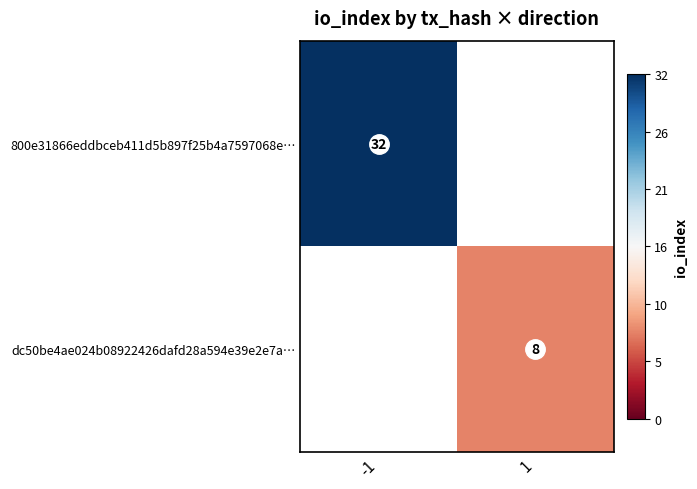

The value of dc50be4ae024b08922426dafd28a594e39e2e7a… at 1 is 8. True or false?

True